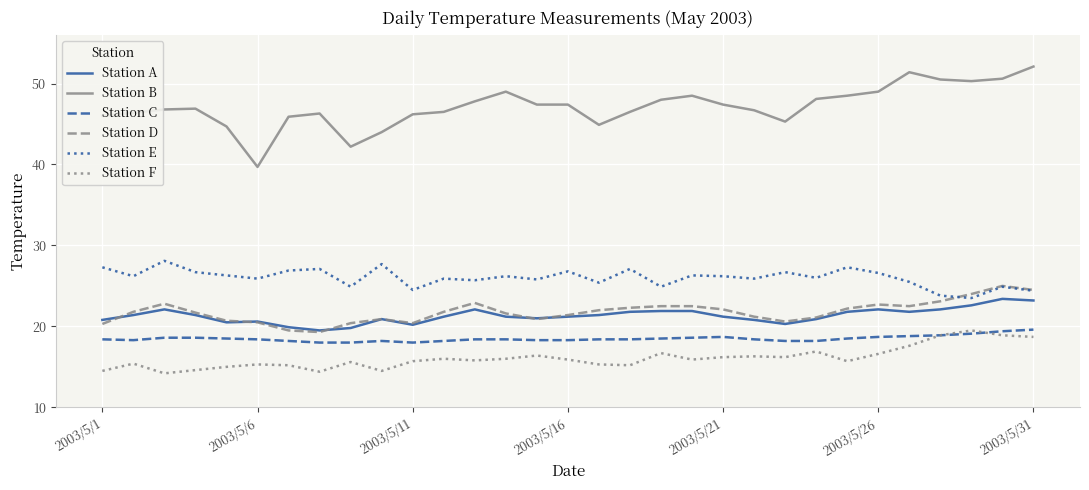

True or false: Station A and Station E intersect in this chart.

False